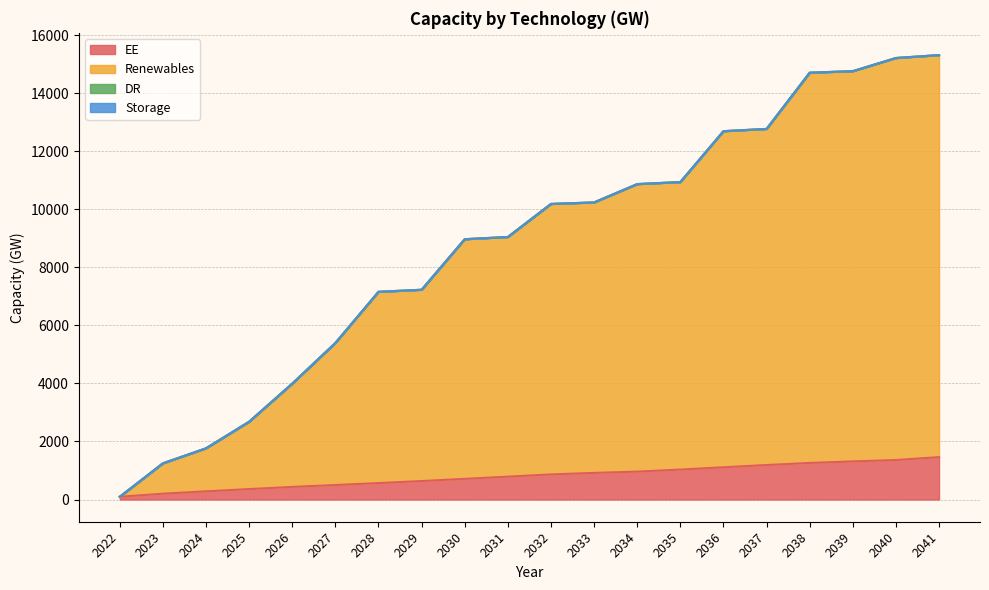

What is the difference between the maximum and second lowest values in the Renewables series?

14071.3